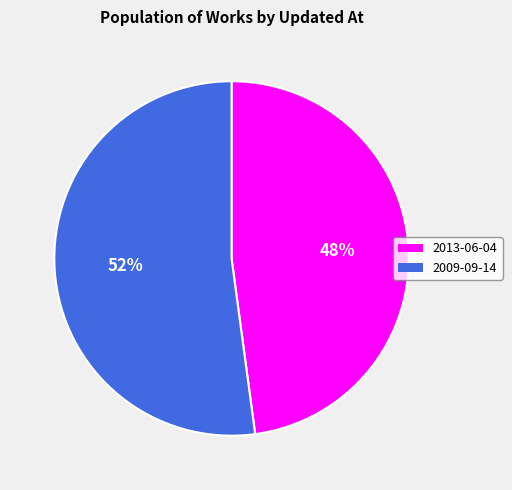

To the nearest percent, what percentage of the pie is 2009-09-14?

52%